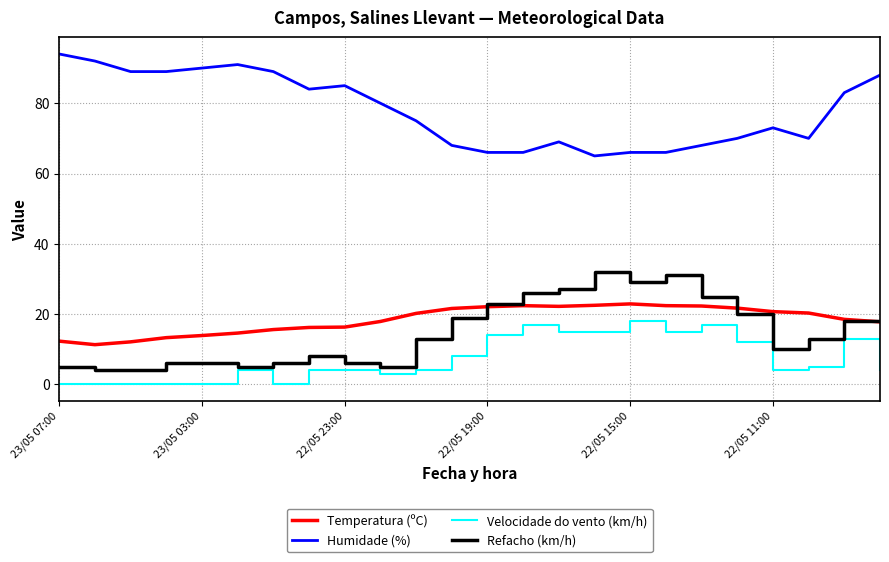

How many lines are shown in the chart?

4